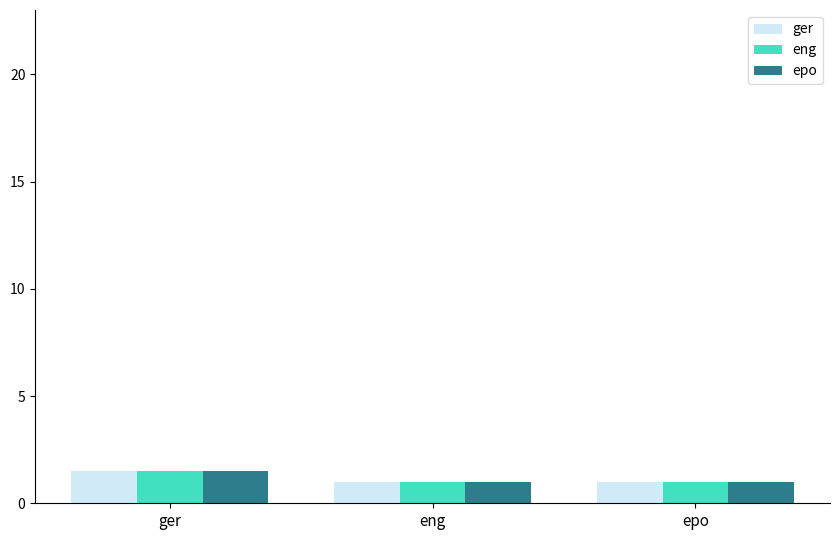

Is the value of ger at epo greater than the value of eng at ger?

No